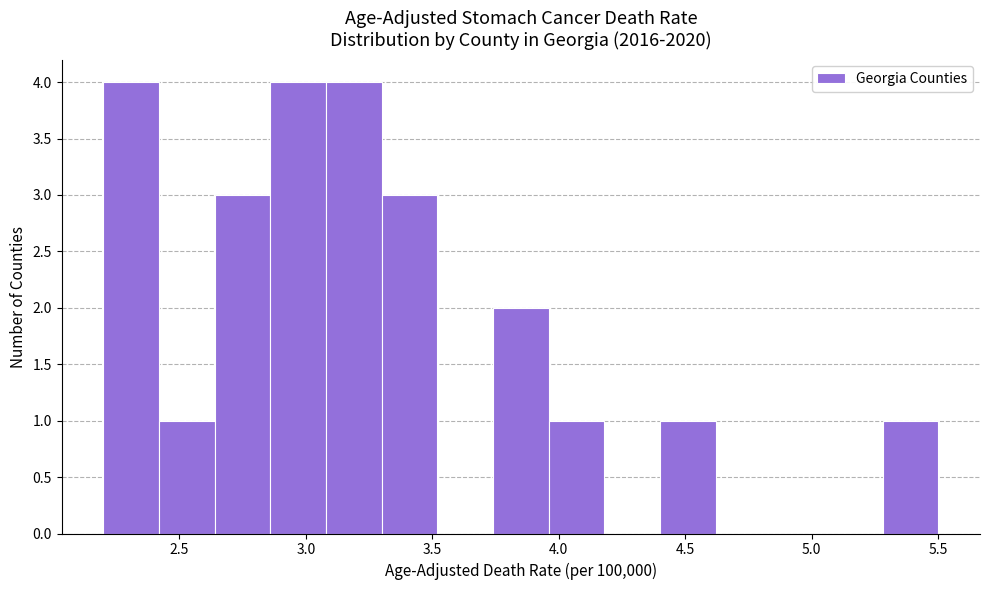

Reading left to right, list every bar in this chart as the range it spans on the x-axis followed by its height. Neither the bar edges nor the heights are printed on the chart, so give them approximately, as read against the axes.

2.20 to 2.42: 4
2.42 to 2.64: 1
2.64 to 2.86: 3
2.86 to 3.08: 4
3.08 to 3.30: 4
3.30 to 3.52: 3
3.52 to 3.74: 0
3.74 to 3.96: 2
3.96 to 4.18: 1
4.18 to 4.40: 0
4.40 to 4.62: 1
4.62 to 4.84: 0
4.84 to 5.06: 0
5.06 to 5.28: 0
5.28 to 5.50: 1